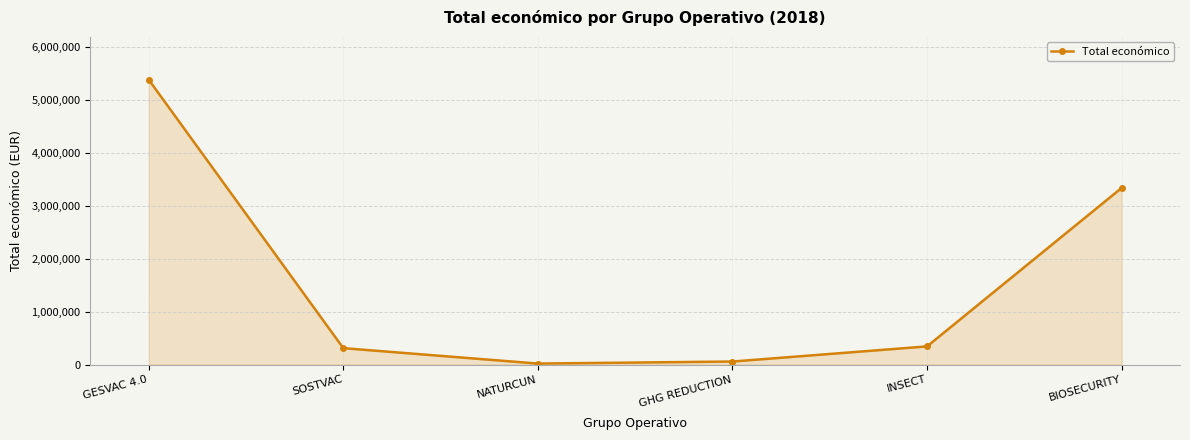

Where is the data nearest to the value 2705038?

BIOSECURITY